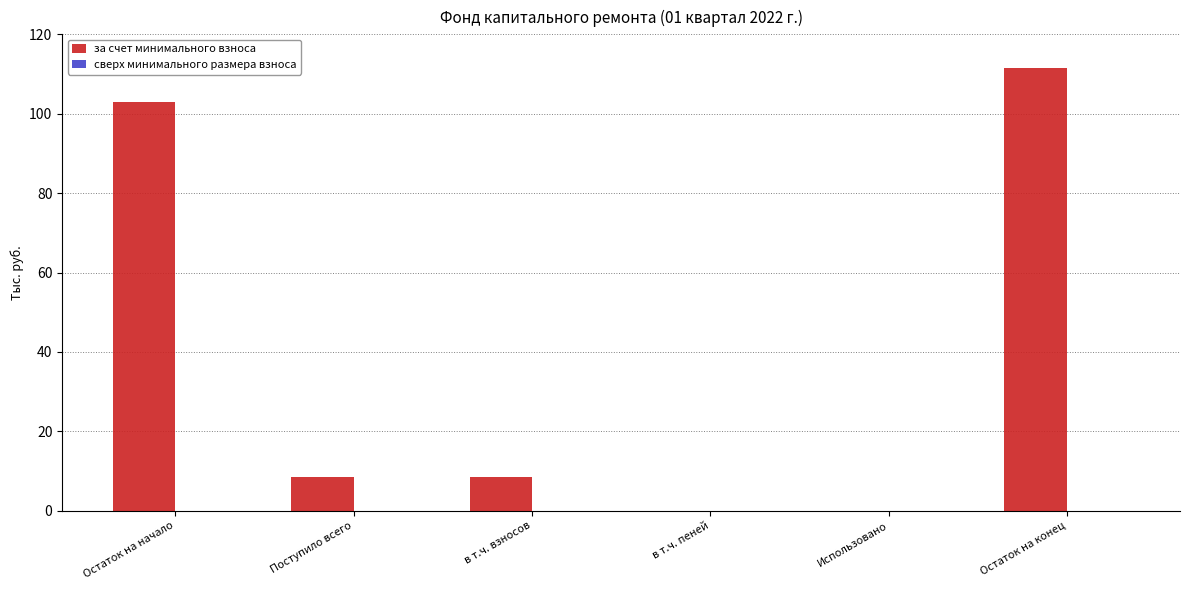

The value at в т.ч. пеней is 0.0. True or false?

True